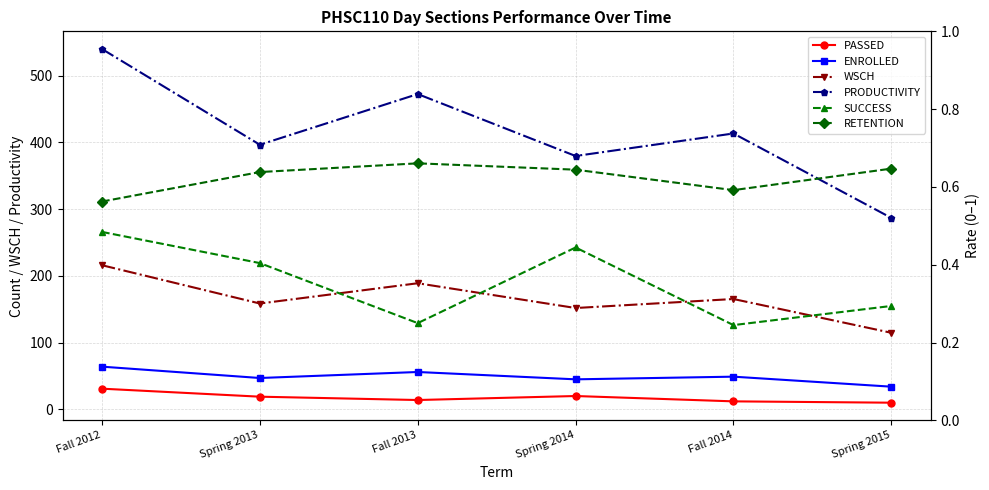

Is it true that RETENTION equals 0.6 at Fall 2012?

True